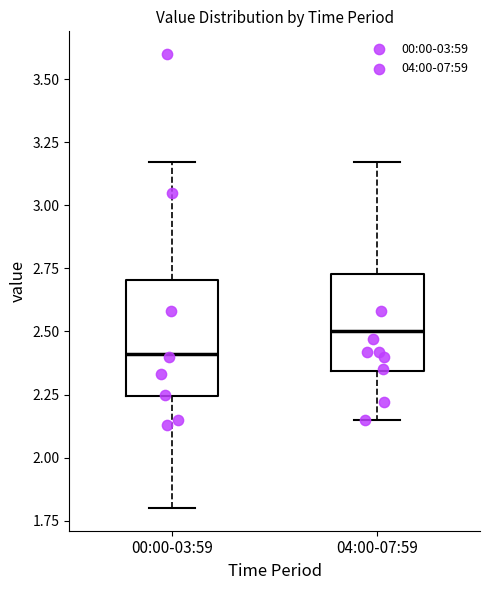

Reading left to right, transcribe this box plot: for each box, give where its median line is, the range the box spans, and where its two whiskers end, as read against the y-axis. The values are not printed on the chart, so give them approximately, as read against the axis.

00:00-03:59: median 2.40, box 2.25 to 2.70, whiskers 1.80 to 3.15
04:00-07:59: median 2.50, box 2.35 to 2.75, whiskers 2.15 to 3.15